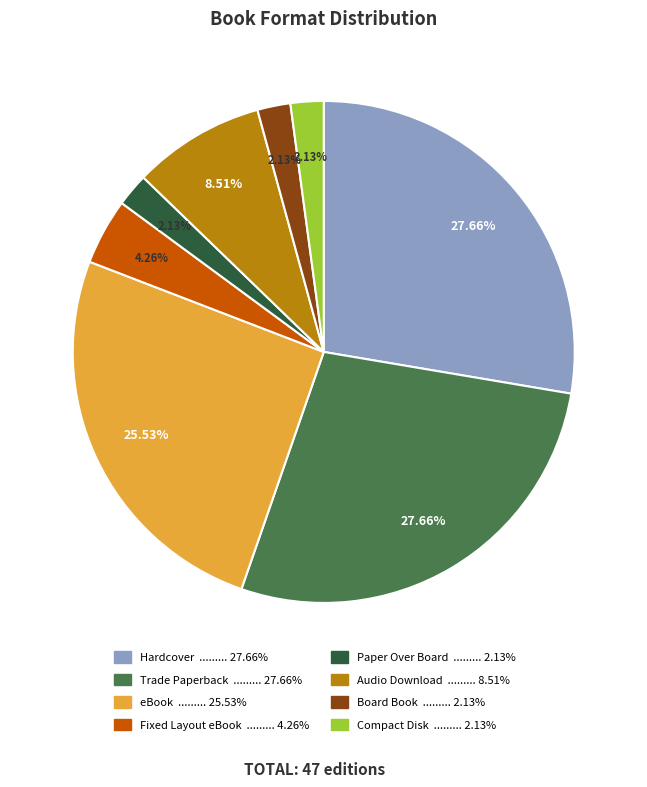

What is the ratio of the value at eBook ......... 25.53% to the value at Audio Download ......... 8.51%?

3.0